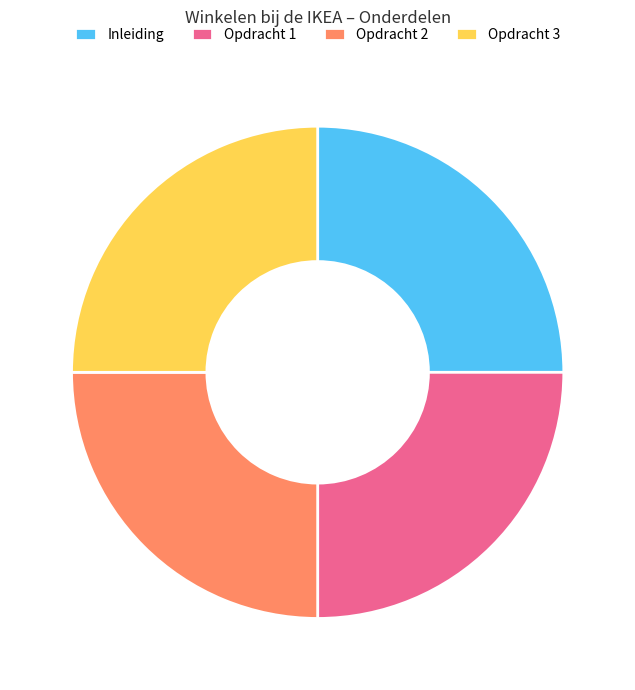

Is it true that Opdracht 1 is 25% of the pie?

True